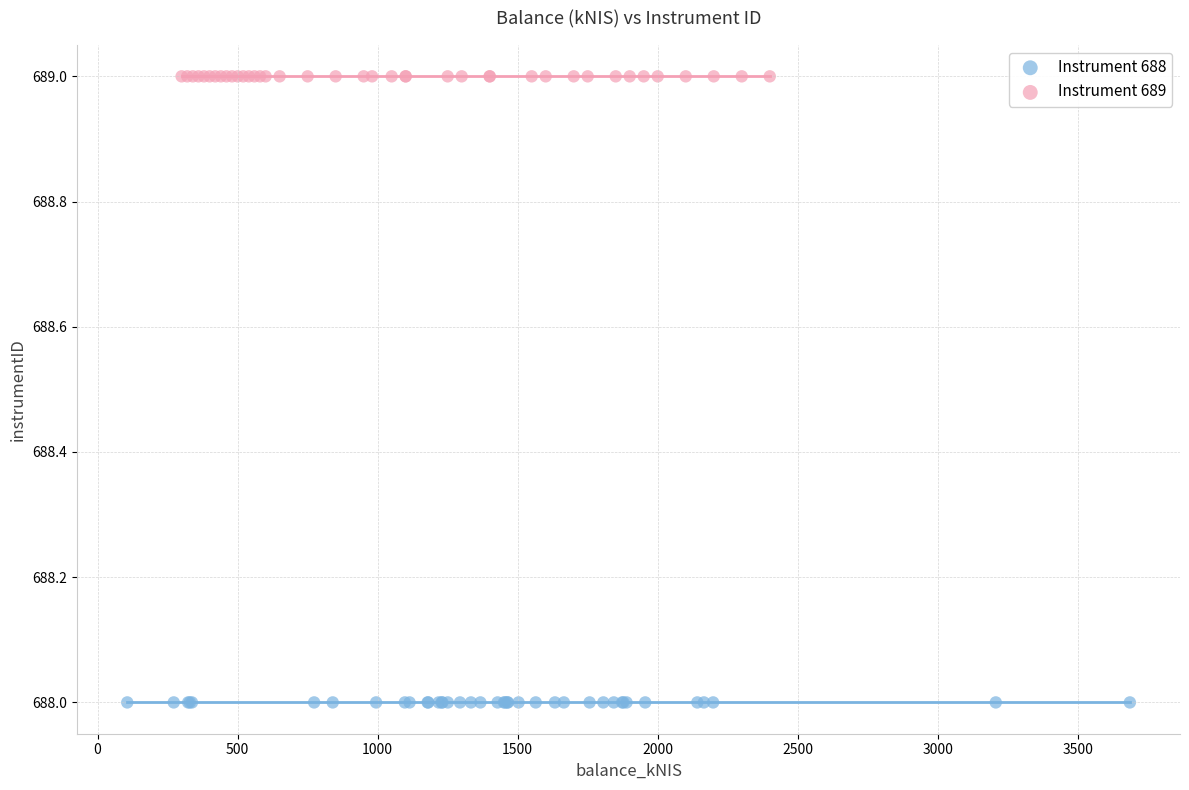

What are all the series names shown in the legend?

Instrument 688, Instrument 689